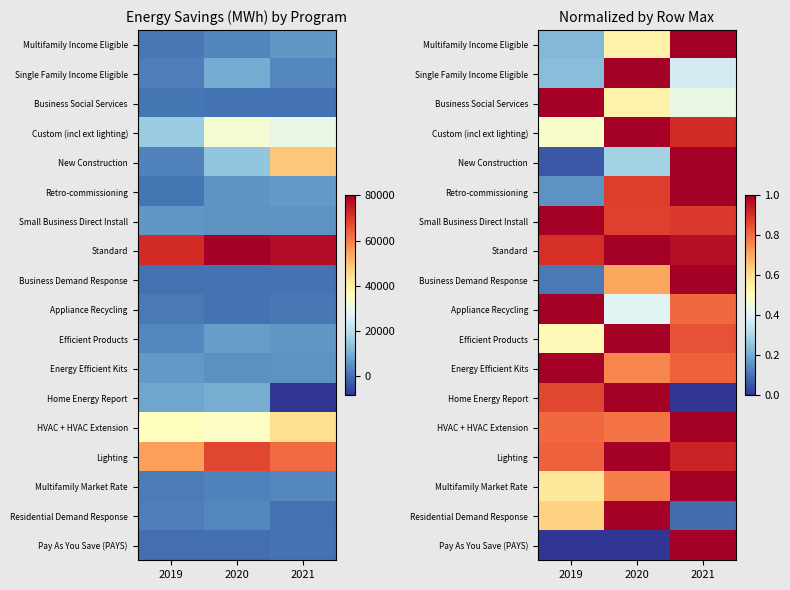

Which category has the lowest value in the Residential Demand Response series?

2021